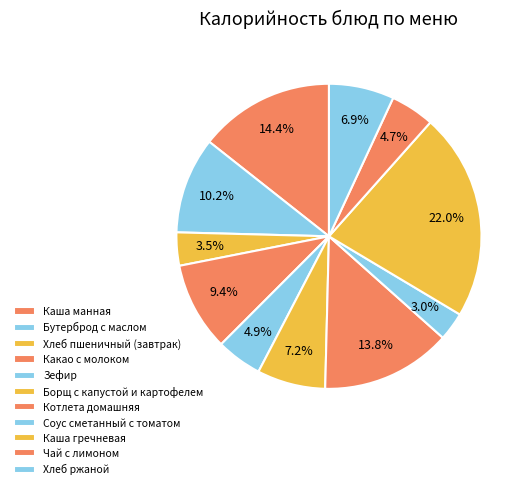

What is the ratio of the value at Каша манная to the value at Борщ с капустой и картофелем?

2.0